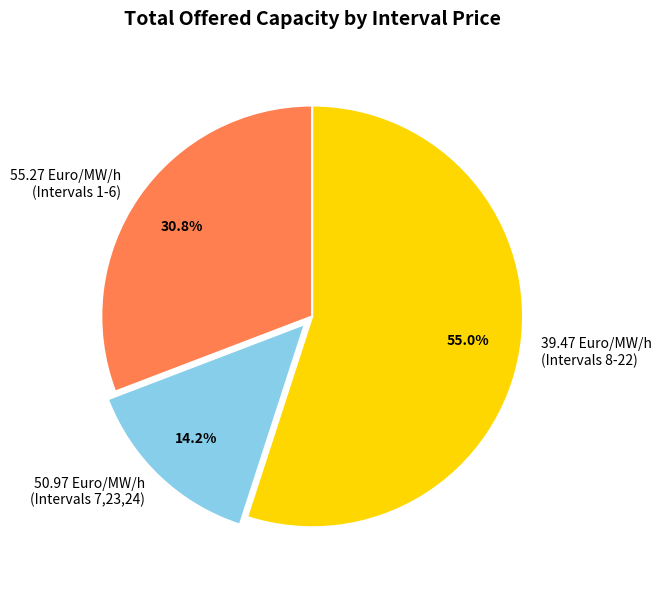

Rank the categories by value from highest to lowest.

39.47 Euro/MW/h (Intervals 8-22), 55.27 Euro/MW/h (Intervals 1-6), 50.97 Euro/MW/h (Intervals 7,23,24)